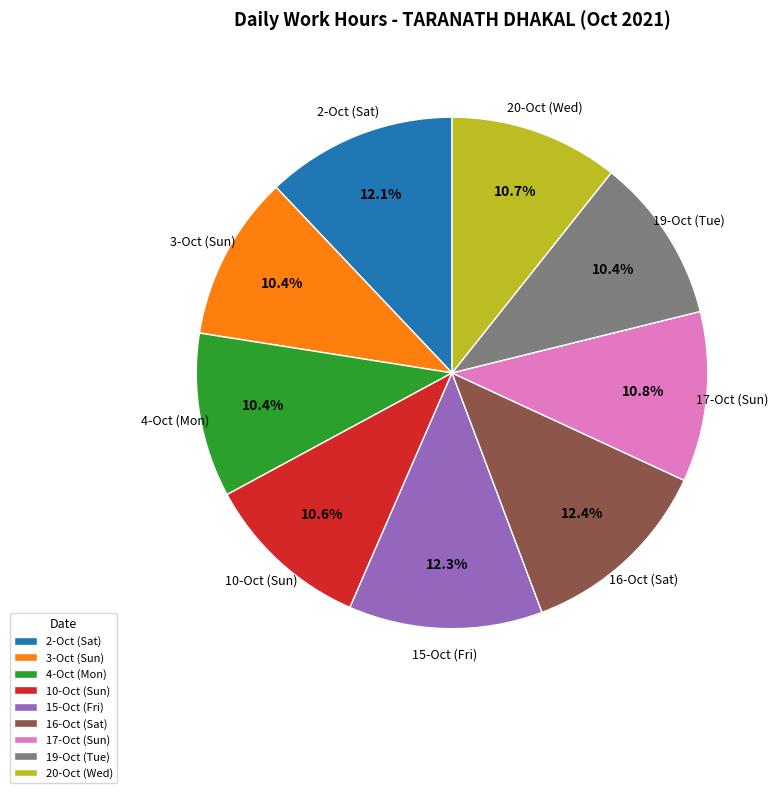

Approximately how many times larger is the value at 4-Oct (Mon) compared to 15-Oct (Fri)?

0.8